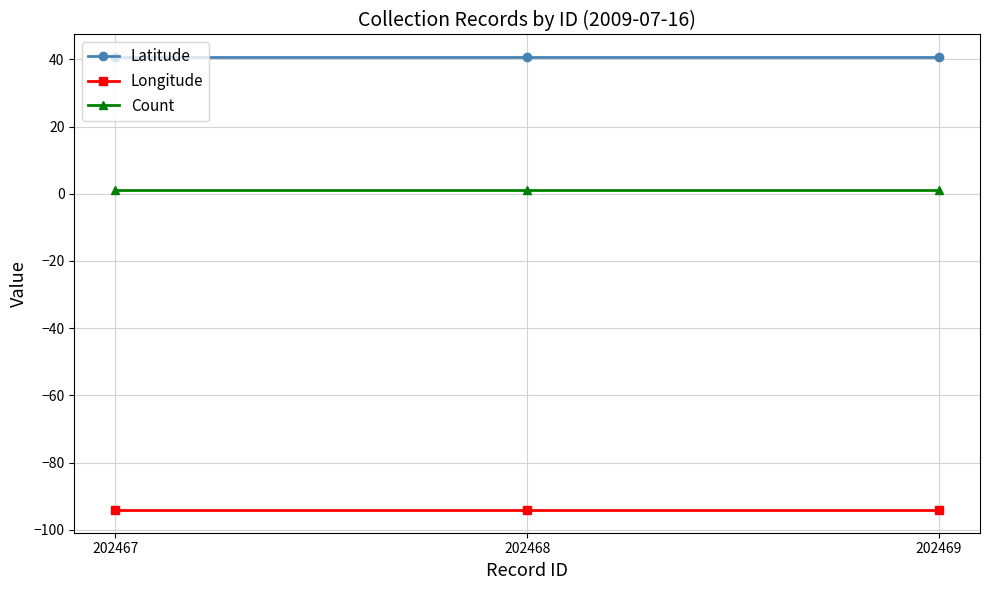

What is the minimum value for Latitude?

40.7